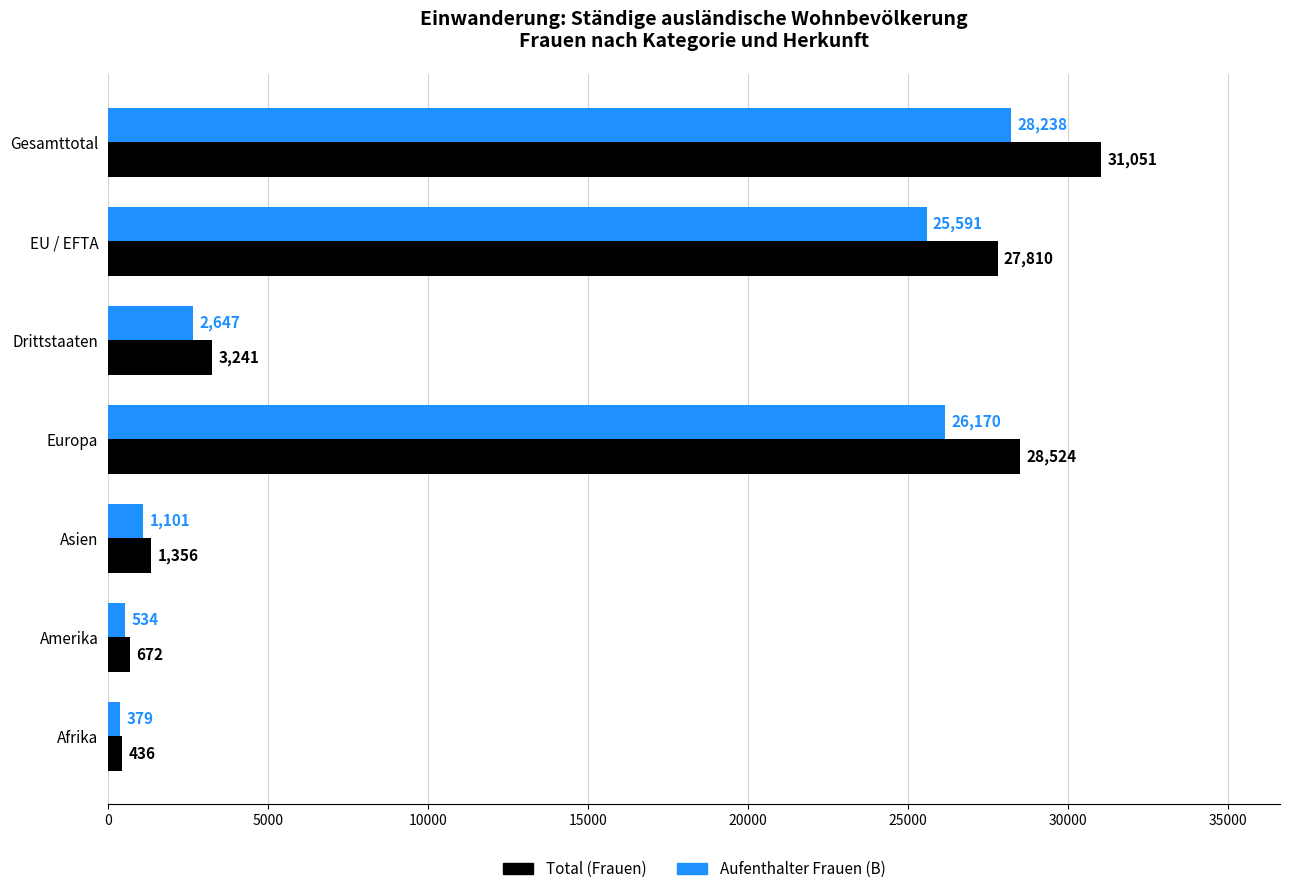

Where is Total (Frauen) nearest to the value 15743?

EU / EFTA